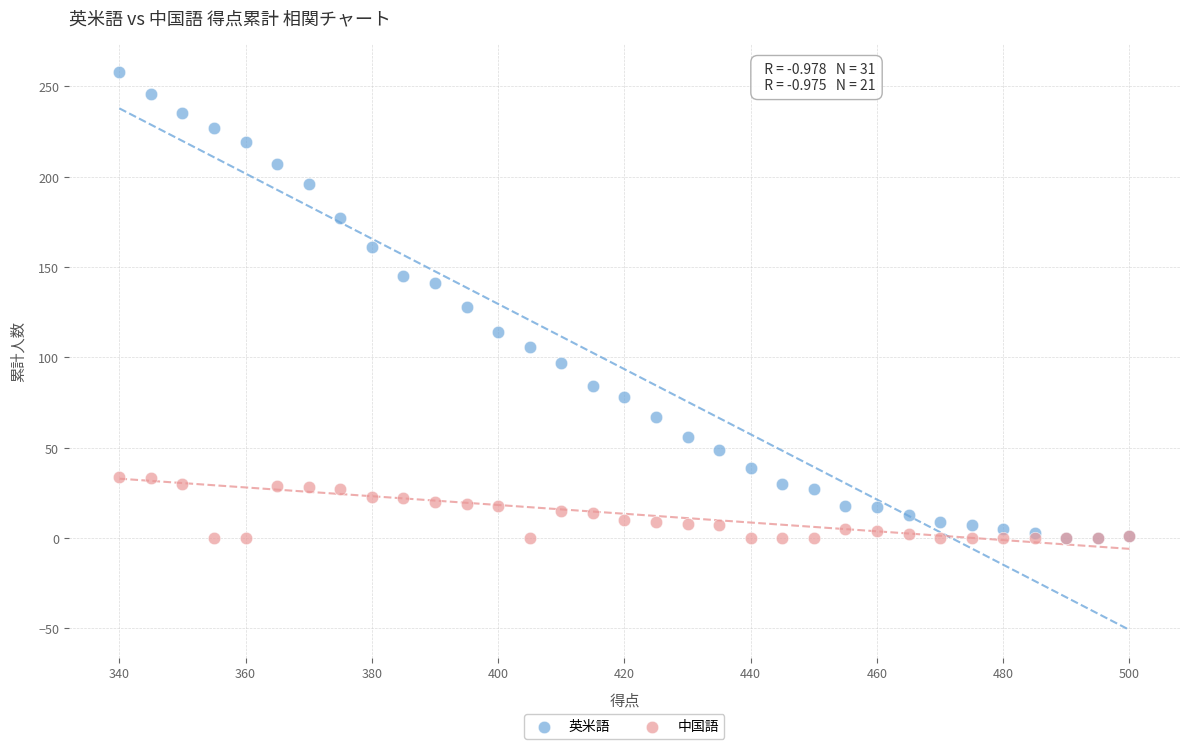

Which series contains the highest Y value?

英米語